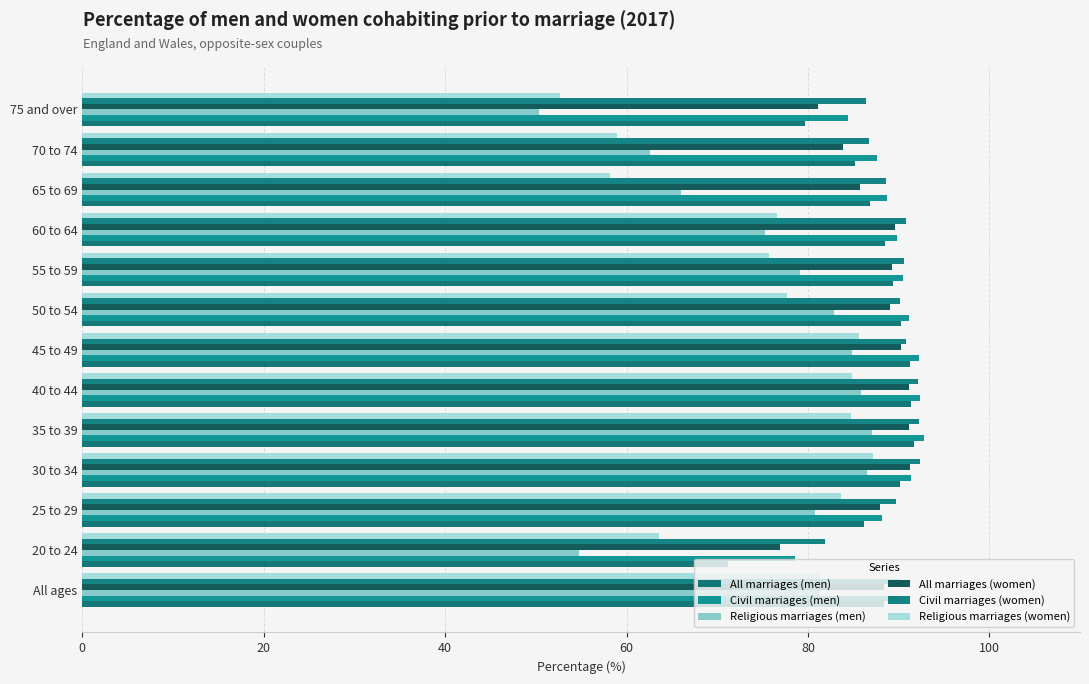

What is the minimum value for Civil marriages (men)?

78.6